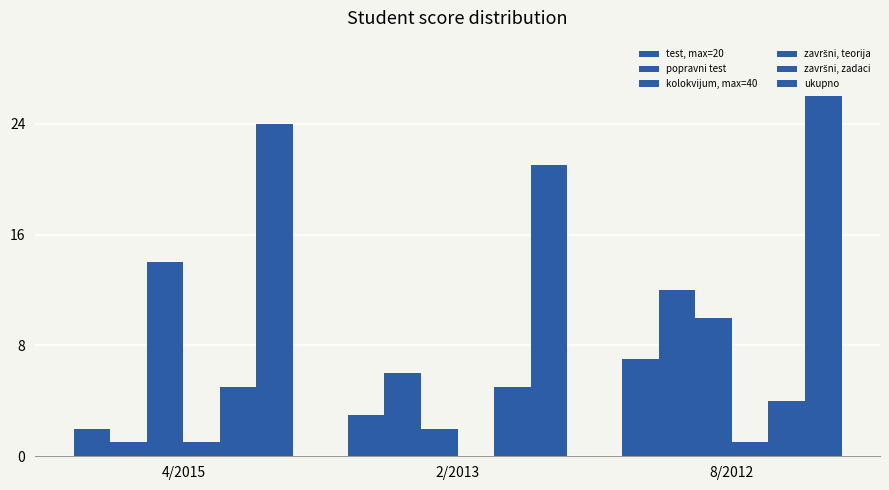

Does the chart contain stacked bars?

No